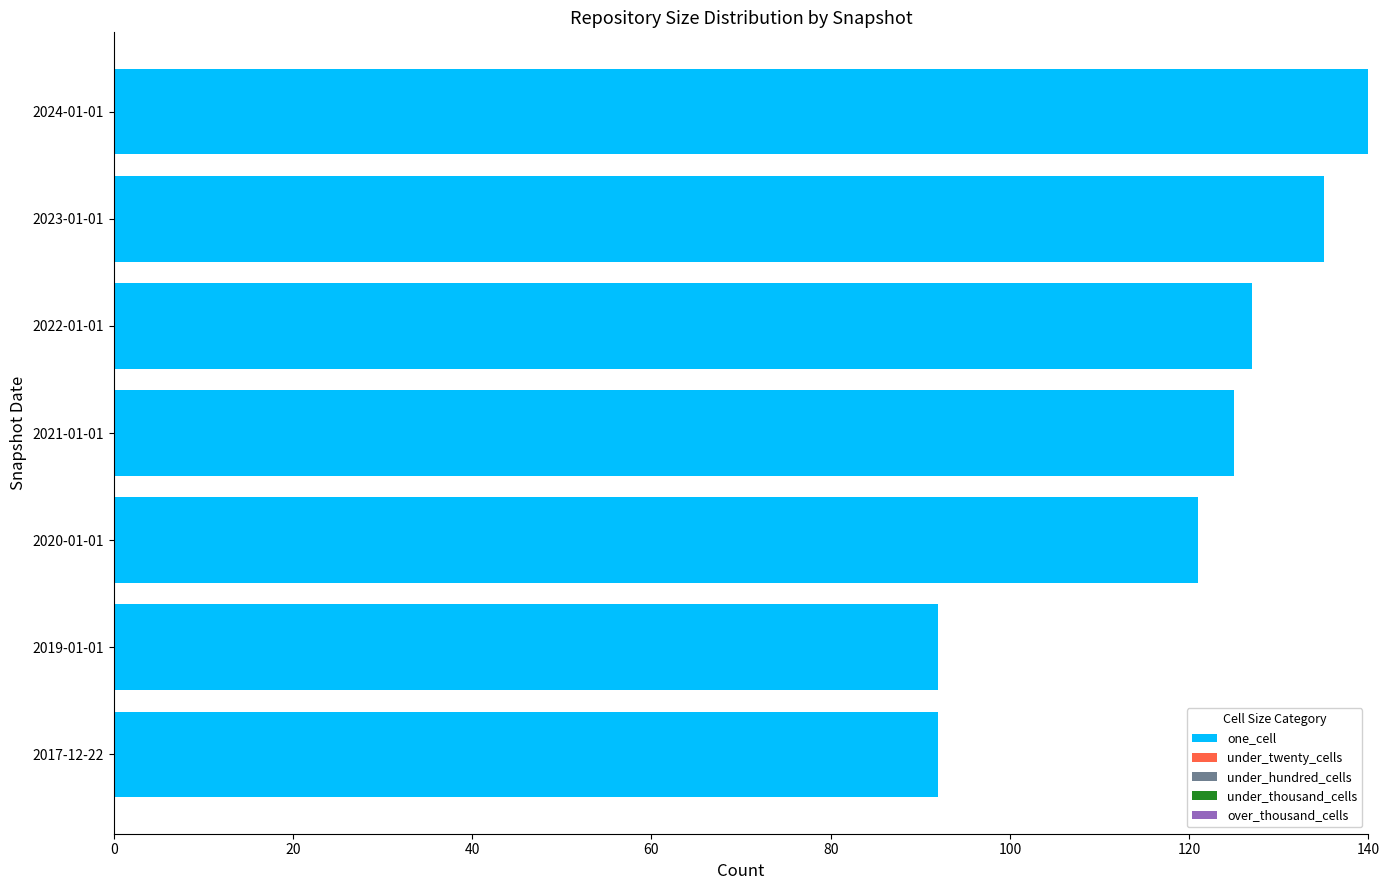

Is it true that the value at 2019-01-01 is 92?

True